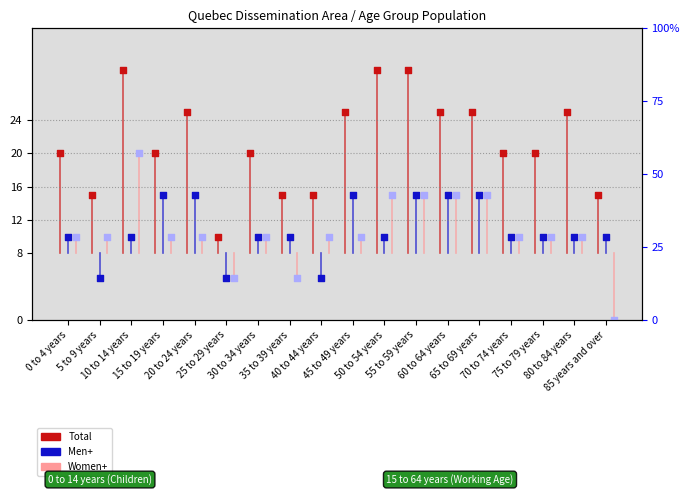

Which series reaches the minimum Y coordinate?

Women+